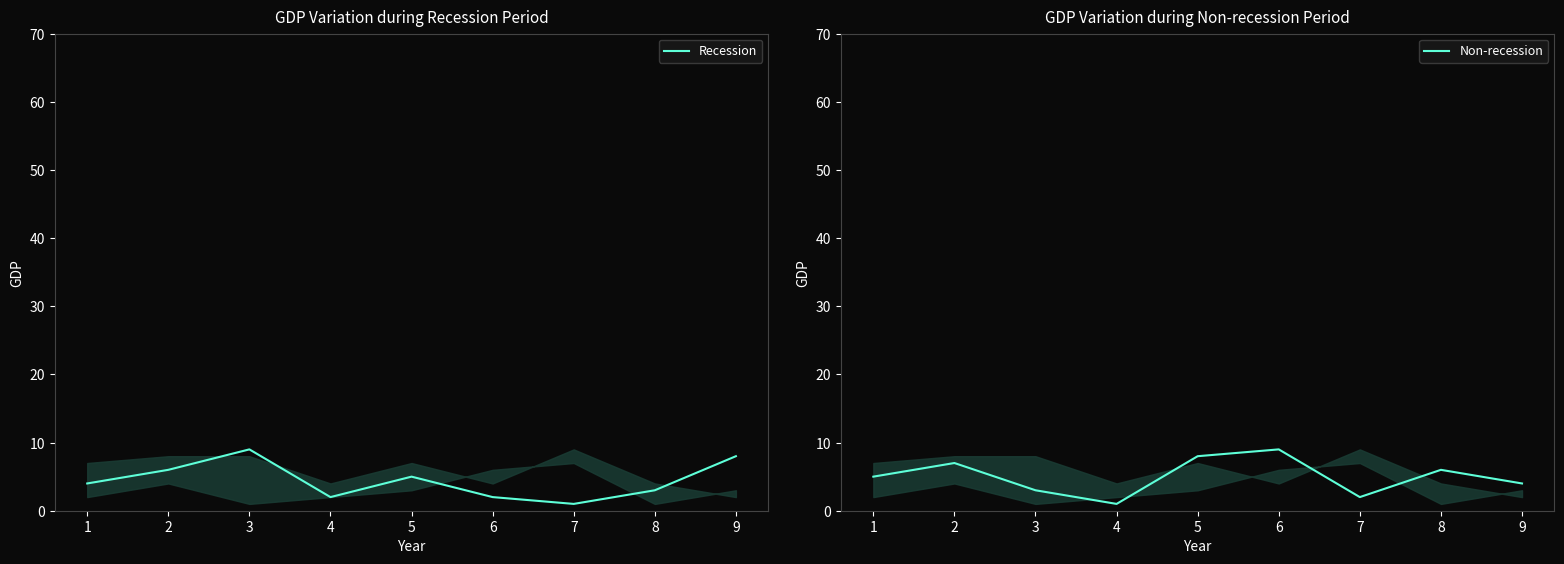

Does the chart have visible grid lines?

No